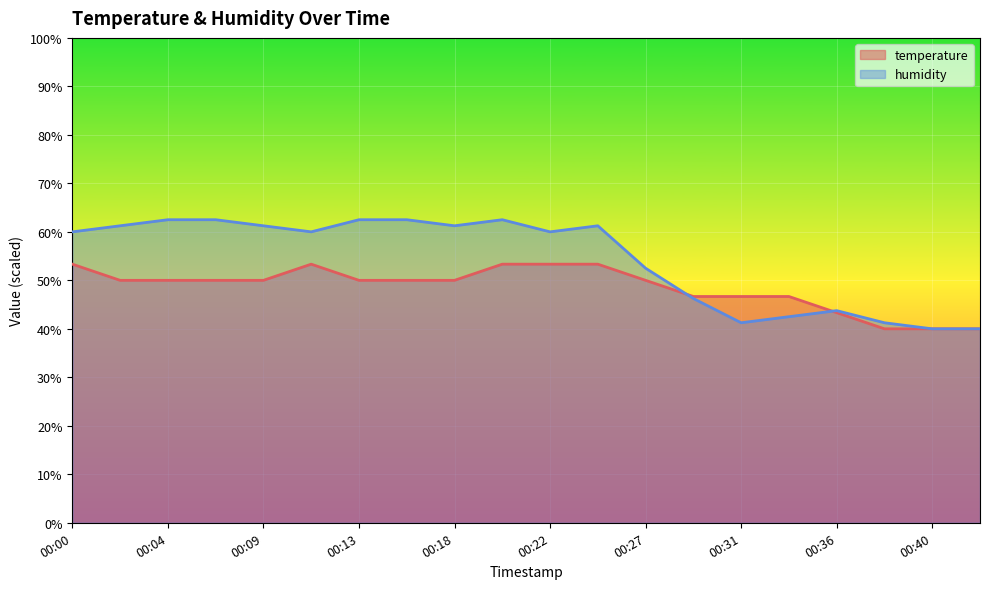

What is the total value across all series at 00:31?

87.9